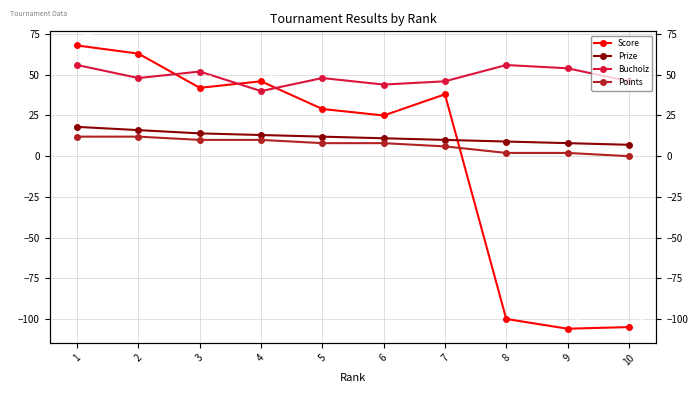

At which label does Bucholz reach its minimum?

4